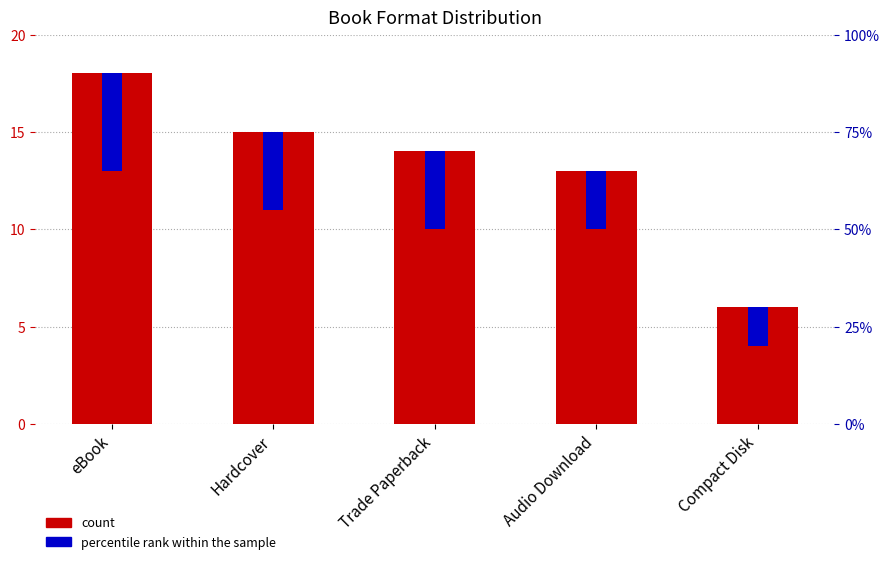

What is the sum of all count values?

66